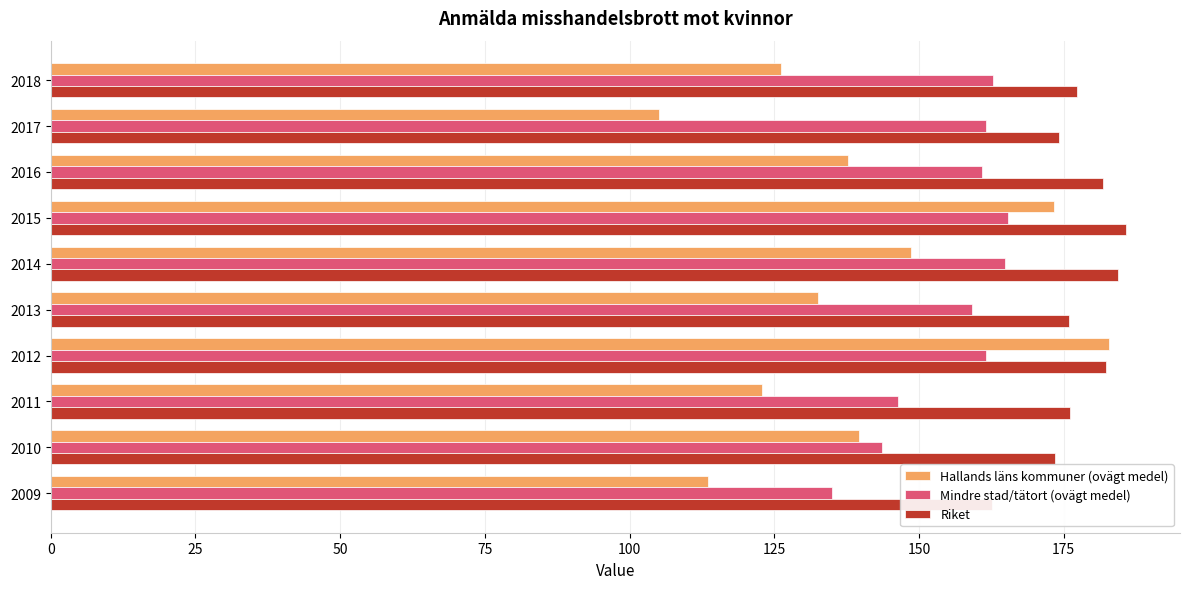

Rank the series at 2018 from highest to lowest value.

Riket, Mindre stad/tätort (ovägt medel), Hallands läns kommuner (ovägt medel)